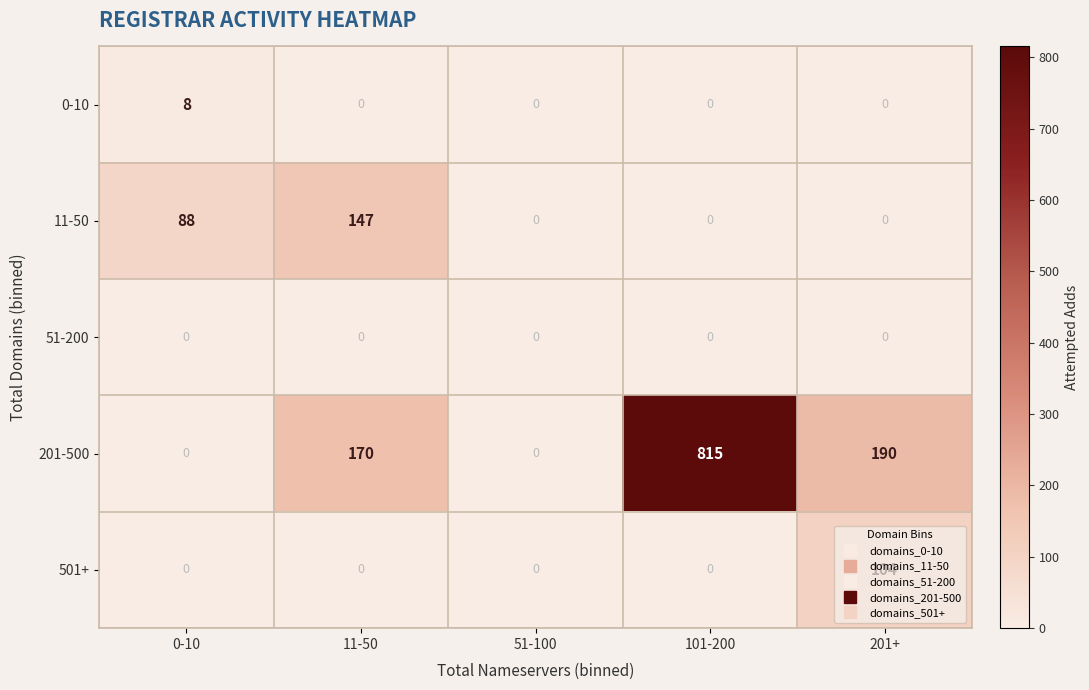

At which category is the sum across all series the highest?

101-200